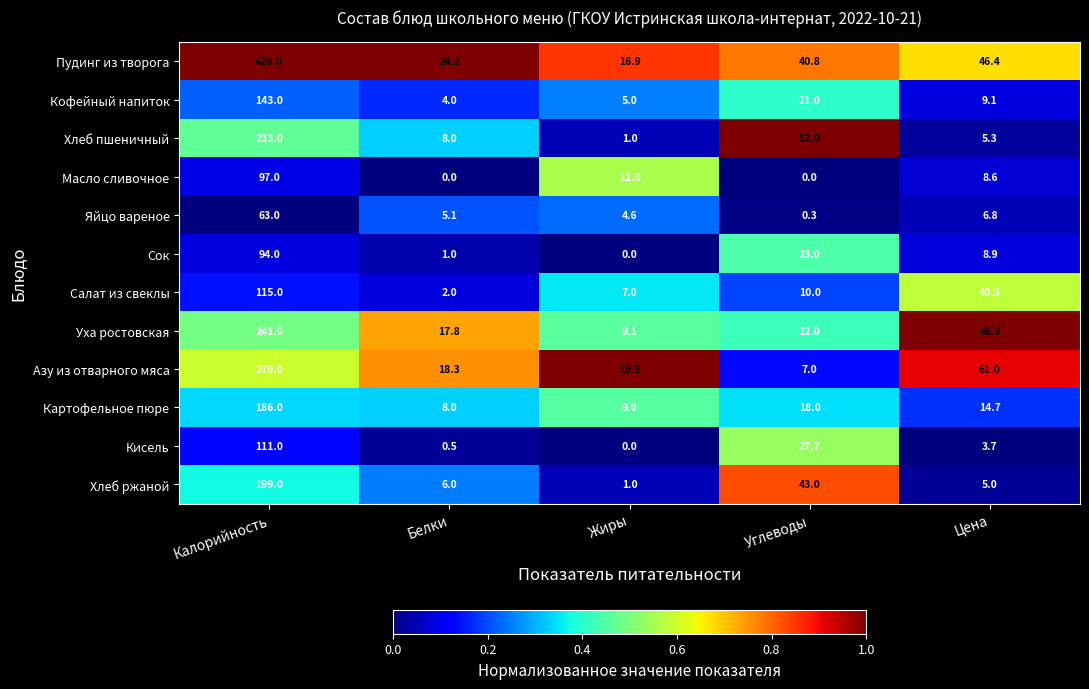

The value of Яйцо вареное at Белки is 5.1. True or false?

True